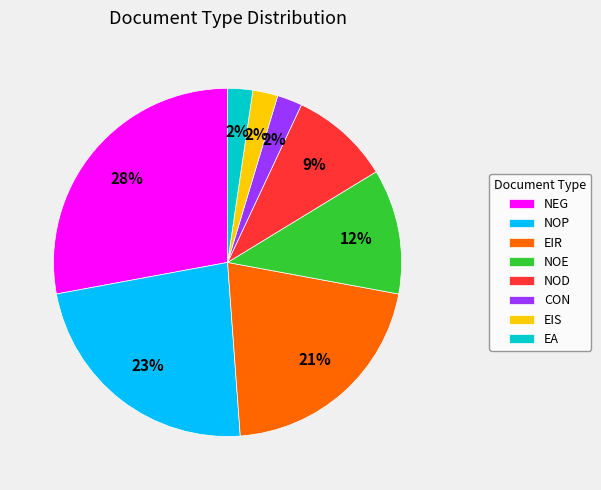

Is there any slice that represents more than half of the pie?

No